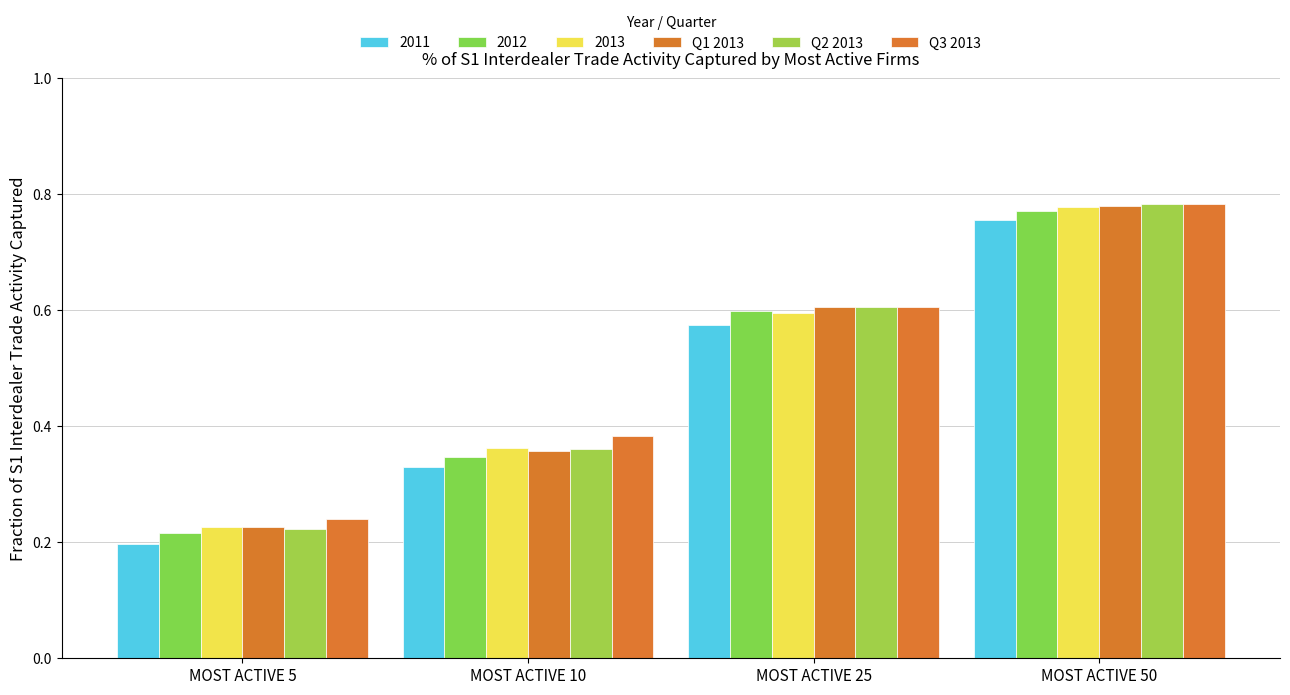

At which category does the chart reach its peak across all series?

MOST ACTIVE 50